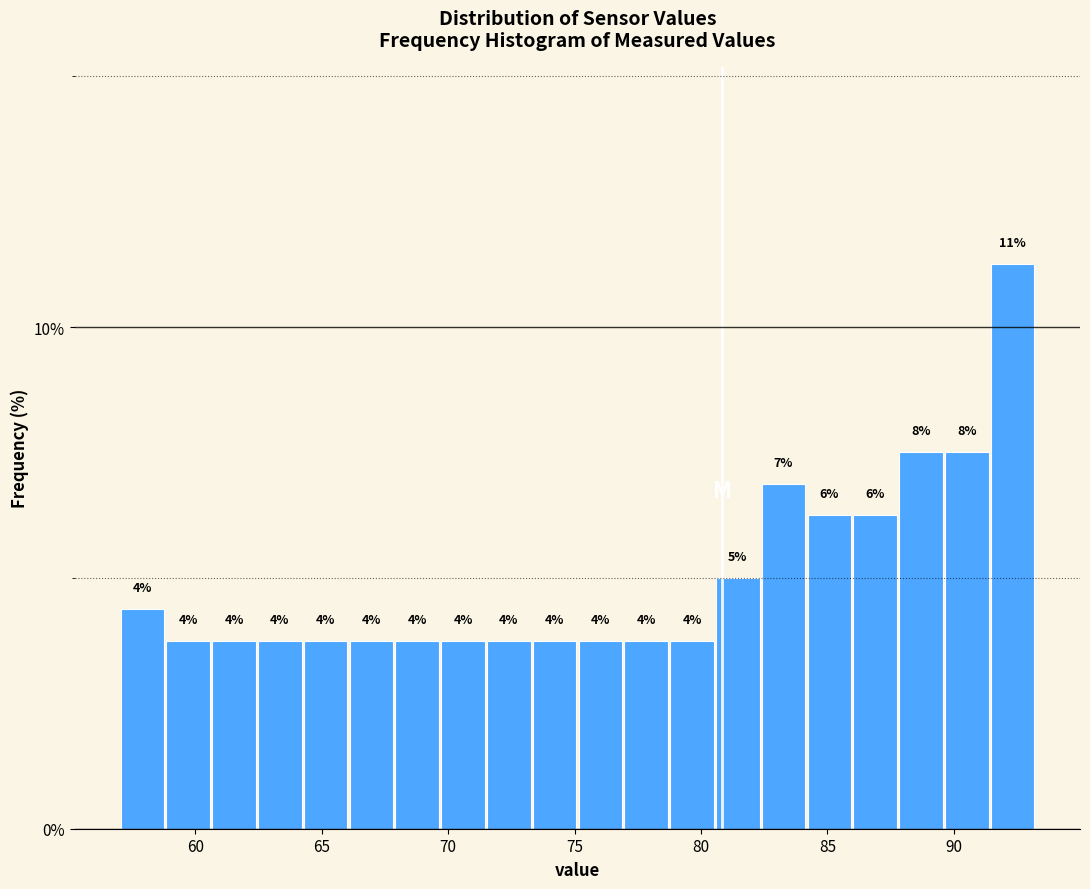

Around what value on the x-axis is the tallest bar? Give the approximate position of its centre, as read against the axis.

92.5